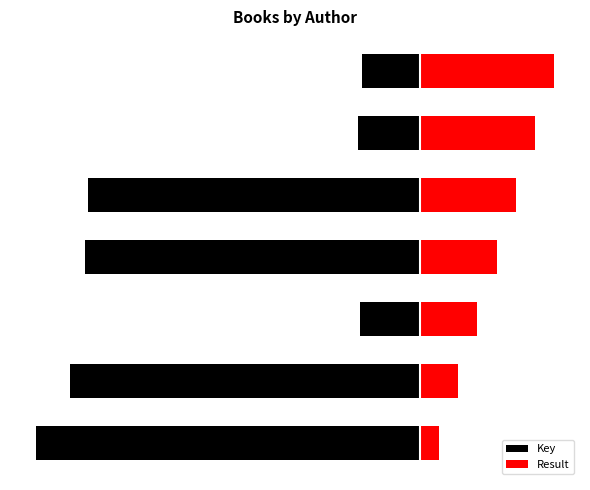

Which series changed the most between 2 and 3?

Key